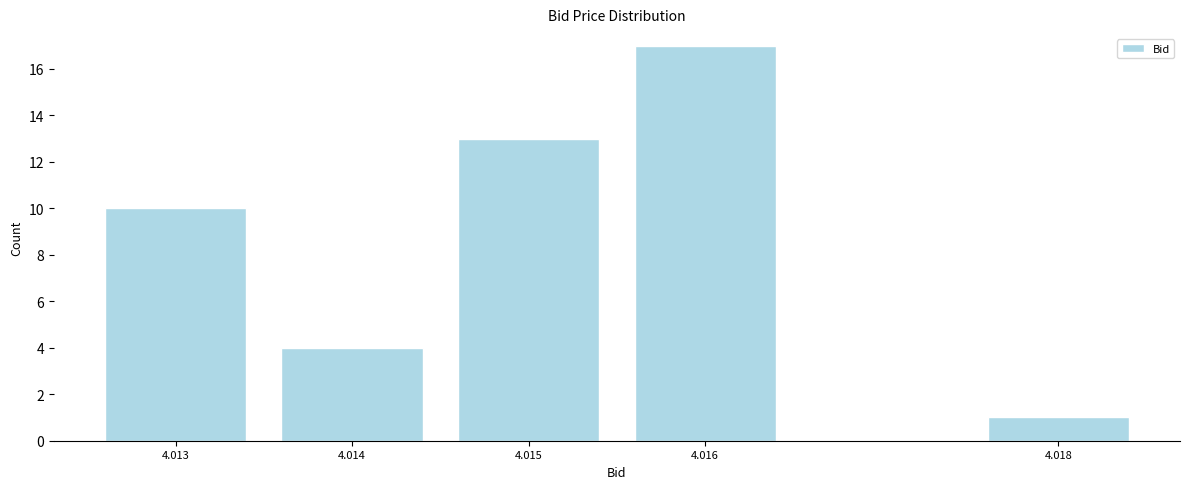

Reading left to right, extract all data points from this chart.

4.013=10	4.014=4	4.015=13	4.016=17	4.018=1